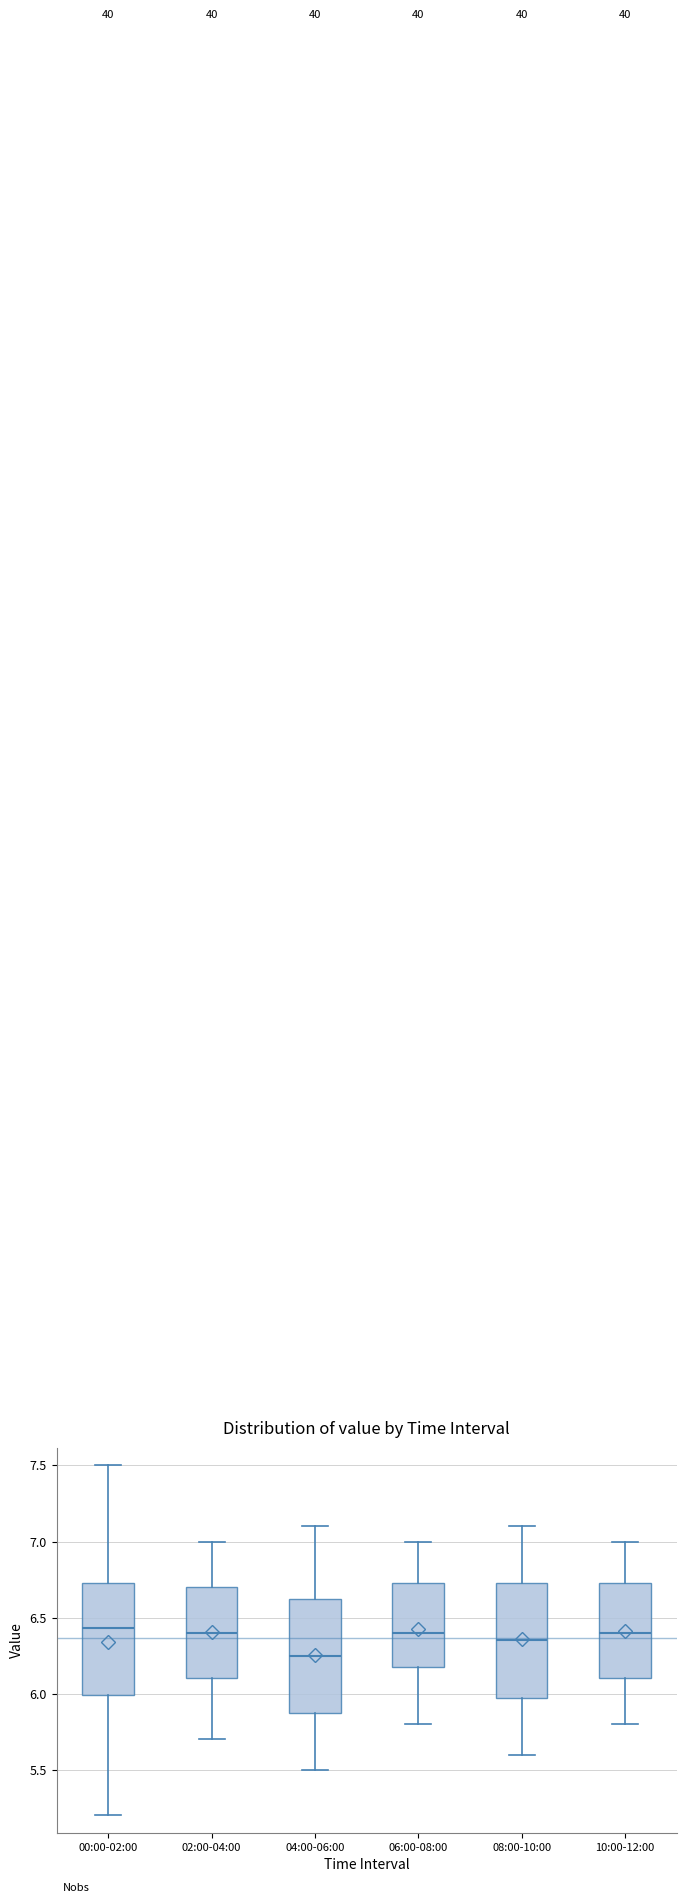

Reading left to right, transcribe this box plot: for each box, give where its median line is, the range the box spans, and where its two whiskers end, as read against the y-axis. The values are not printed on the chart, so give them approximately, as read against the axis.

00:00-02:00: median 6.45, box 6.00 to 6.75, whiskers 5.20 to 7.50
02:00-04:00: median 6.40, box 6.10 to 6.70, whiskers 5.70 to 7.00
04:00-06:00: median 6.25, box 5.90 to 6.65, whiskers 5.50 to 7.10
06:00-08:00: median 6.40, box 6.20 to 6.75, whiskers 5.80 to 7.00
08:00-10:00: median 6.35, box 6.00 to 6.75, whiskers 5.60 to 7.10
10:00-12:00: median 6.40, box 6.10 to 6.75, whiskers 5.80 to 7.00